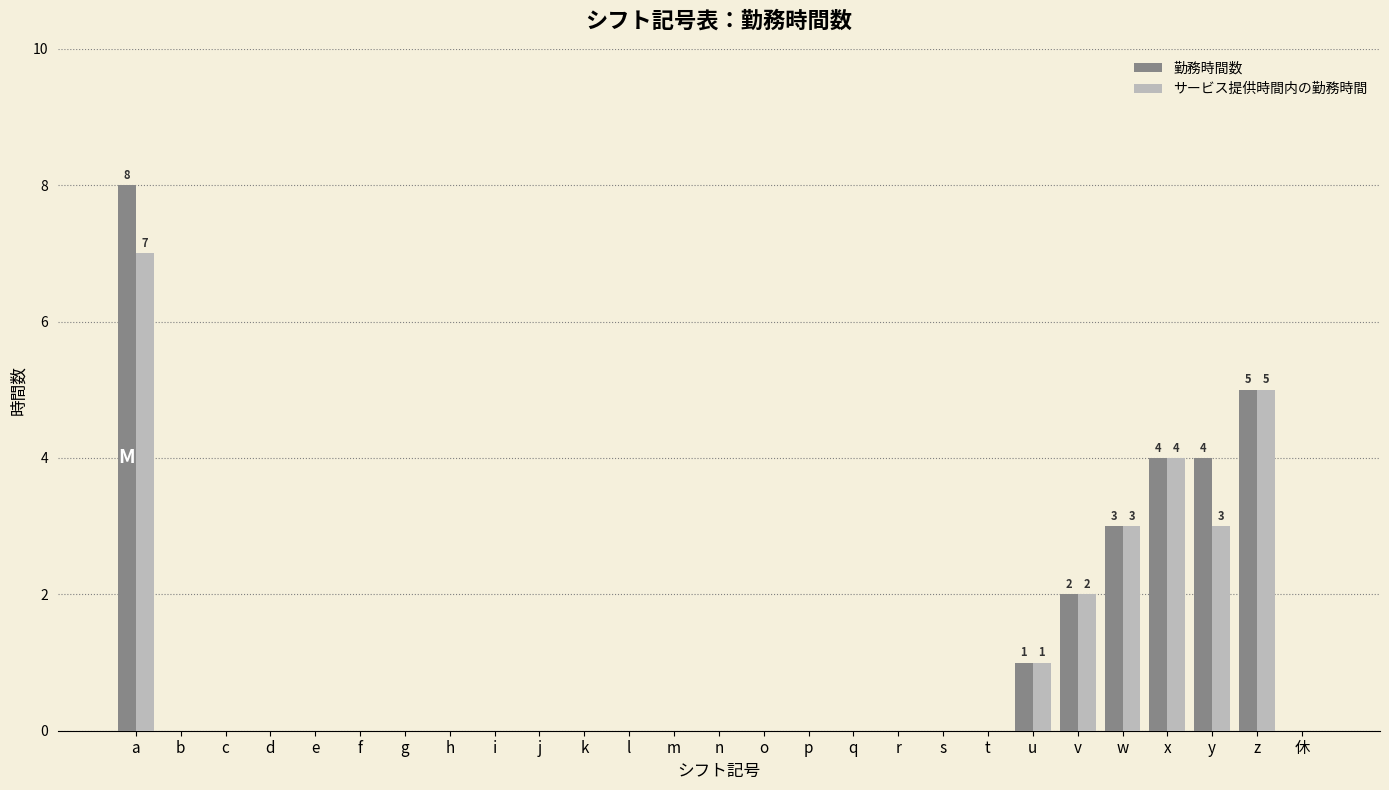

What is the sum of all 勤務時間数 values?

27